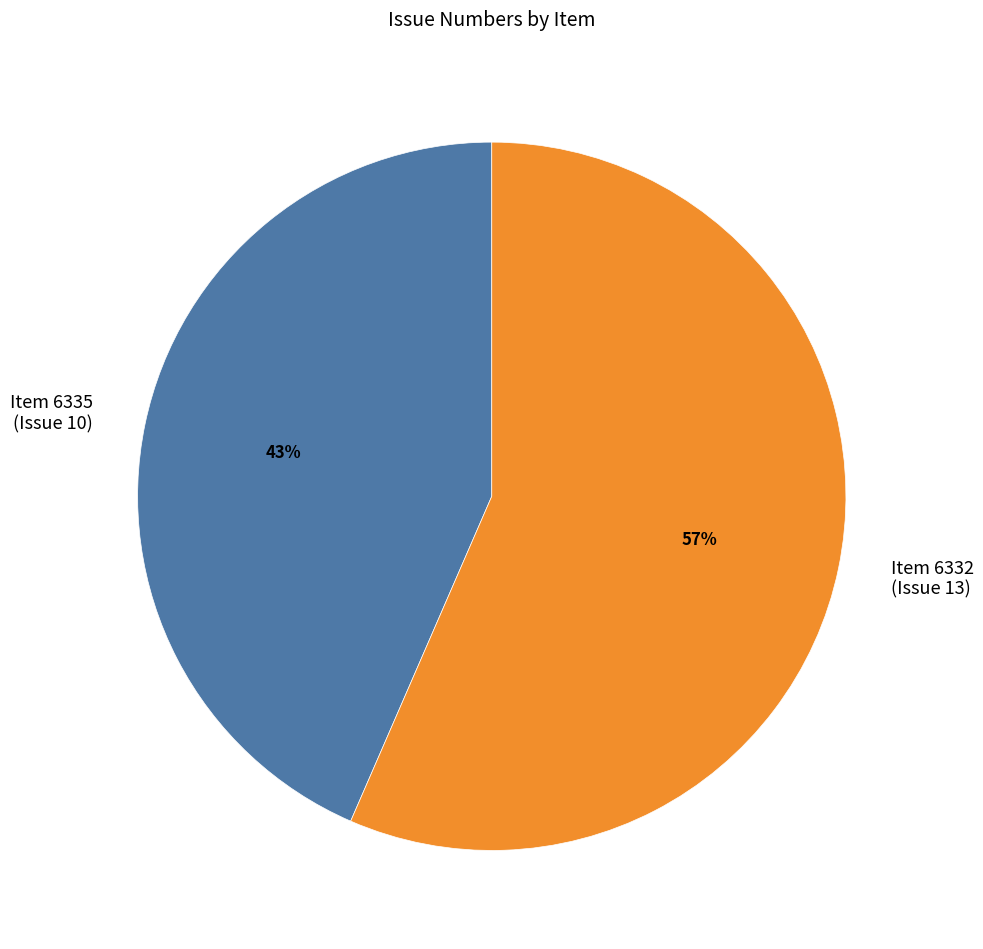

The Item 6332 (Issue 13) slice represents 57% of the pie. True or false?

True